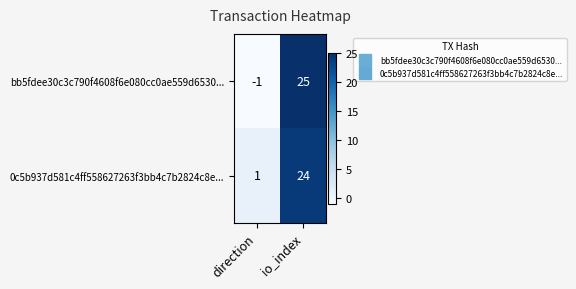

Rank the series at io_index from lowest to highest value.

0c5b937d581c4ff558627263f3bb4c7b2824c8e..., bb5fdee30c3c790f4608f6e080cc0ae559d6530...